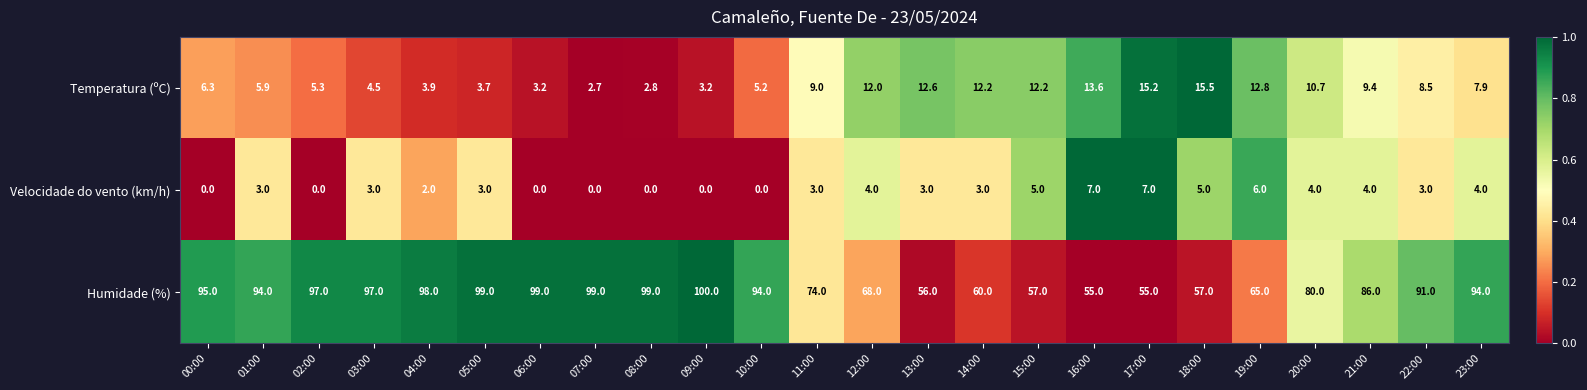

What is the total value across all series at 17:00?

77.2